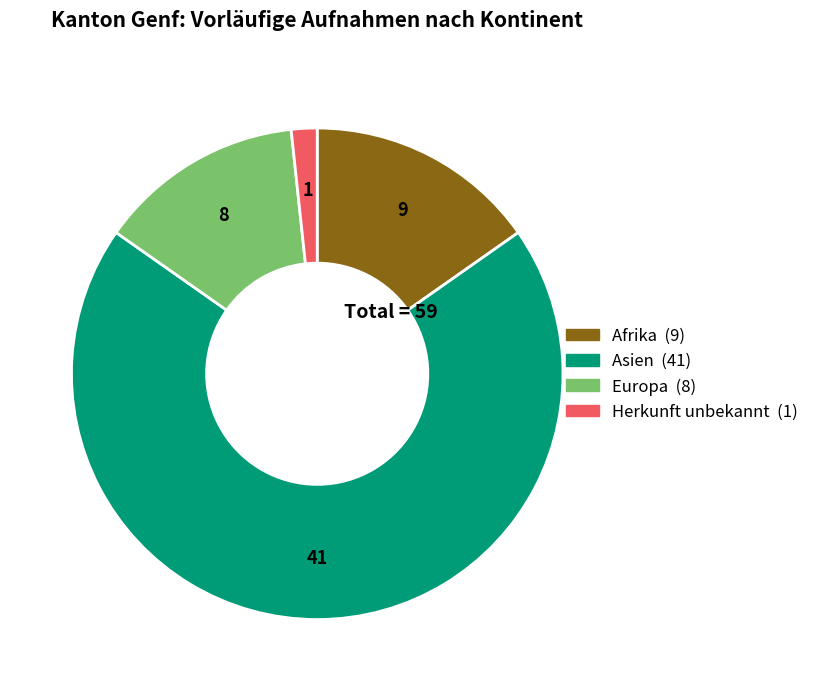

Is there a majority slice in this chart?

Yes